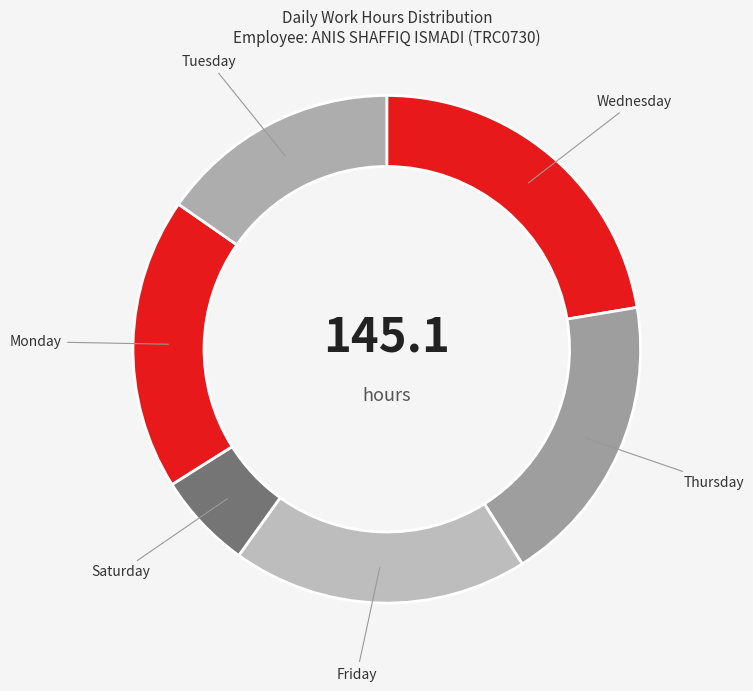

What is the smallest slice in the pie chart?

Saturday